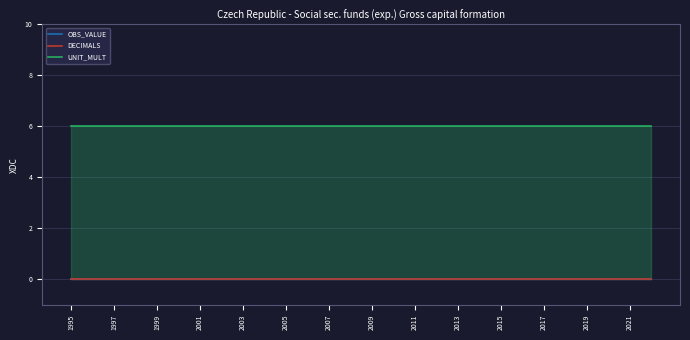

True or false: UNIT_MULT has more than 2 points higher than both neighbors.

False